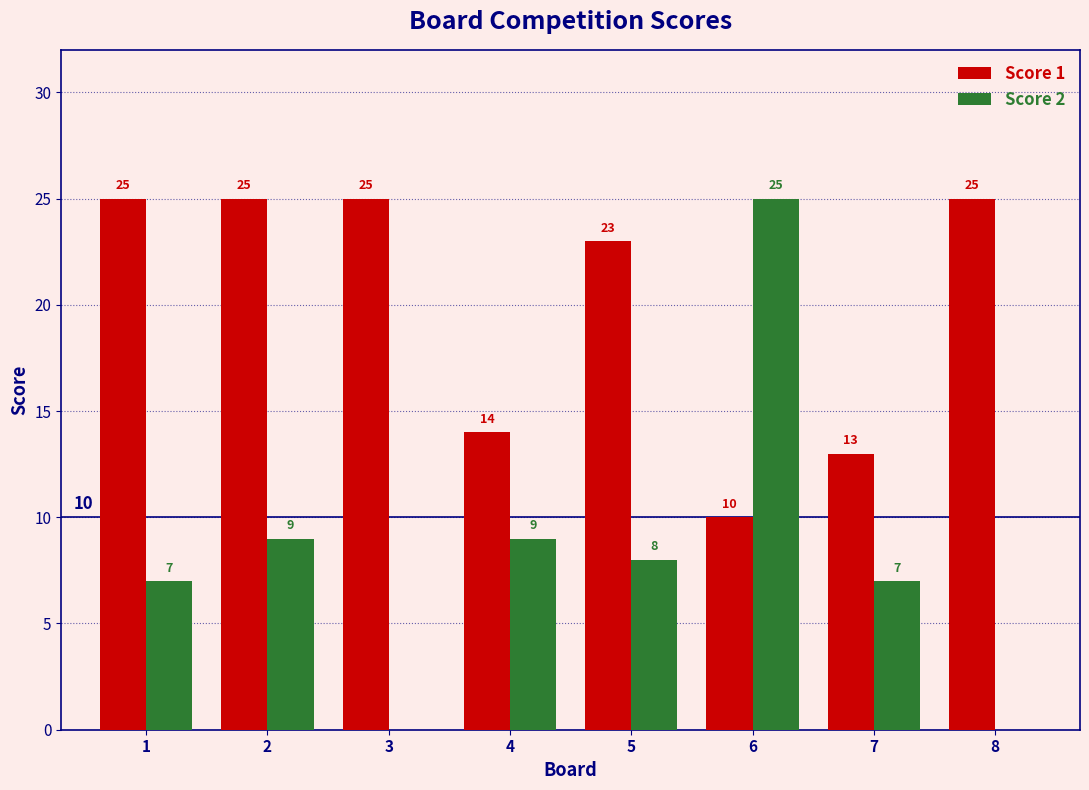

Where does the Score 2 series first go above 8?

2